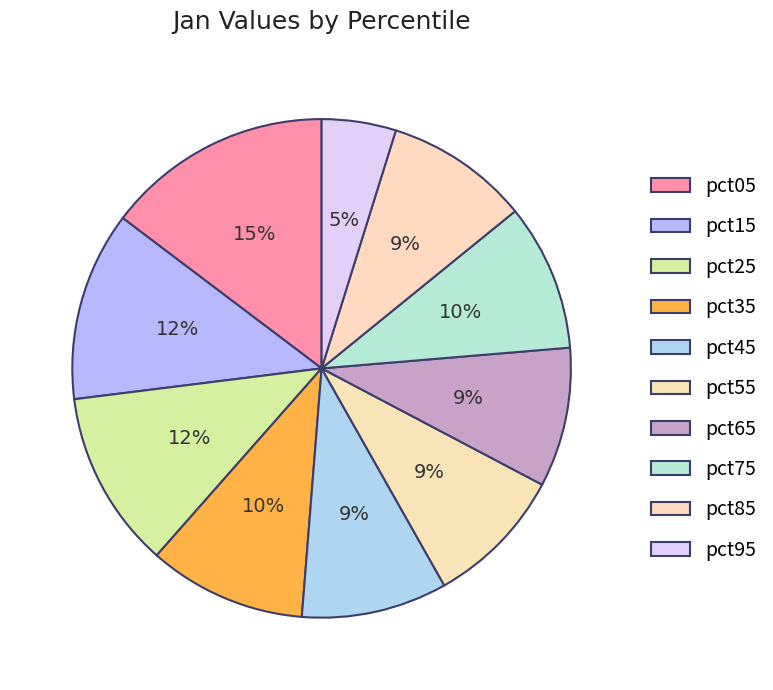

What percentage is NOT represented by pct95?

95.2%